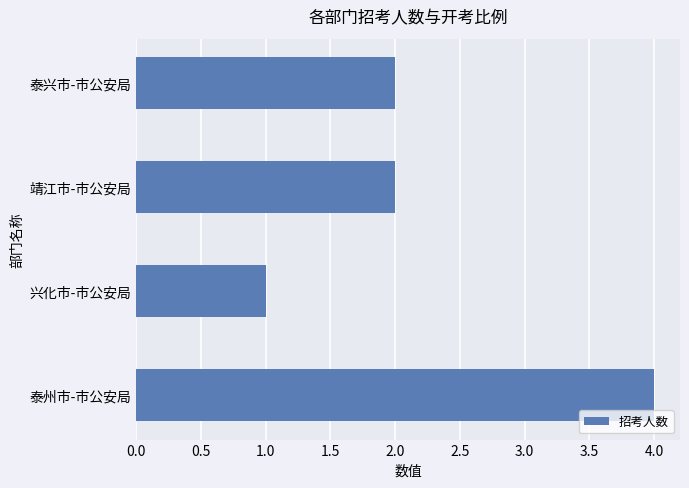

The value at 泰州市-市公安局 is 4. True or false?

True